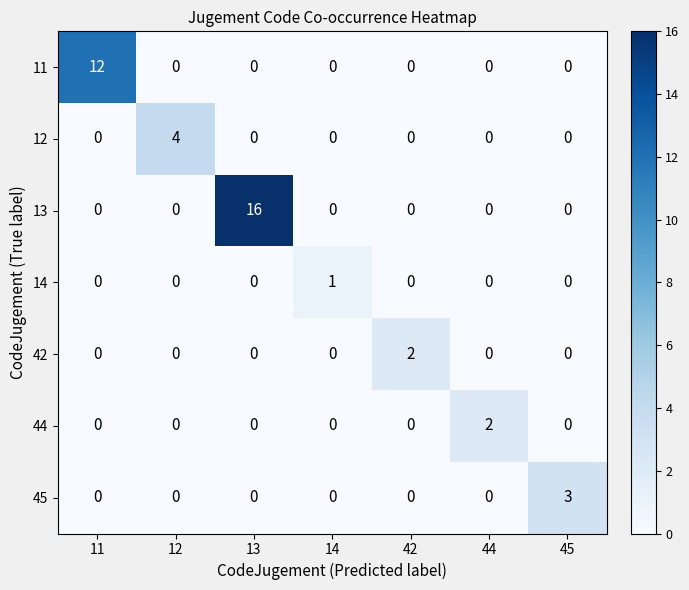

What is the difference between the maximum and minimum values in the 12 series?

4